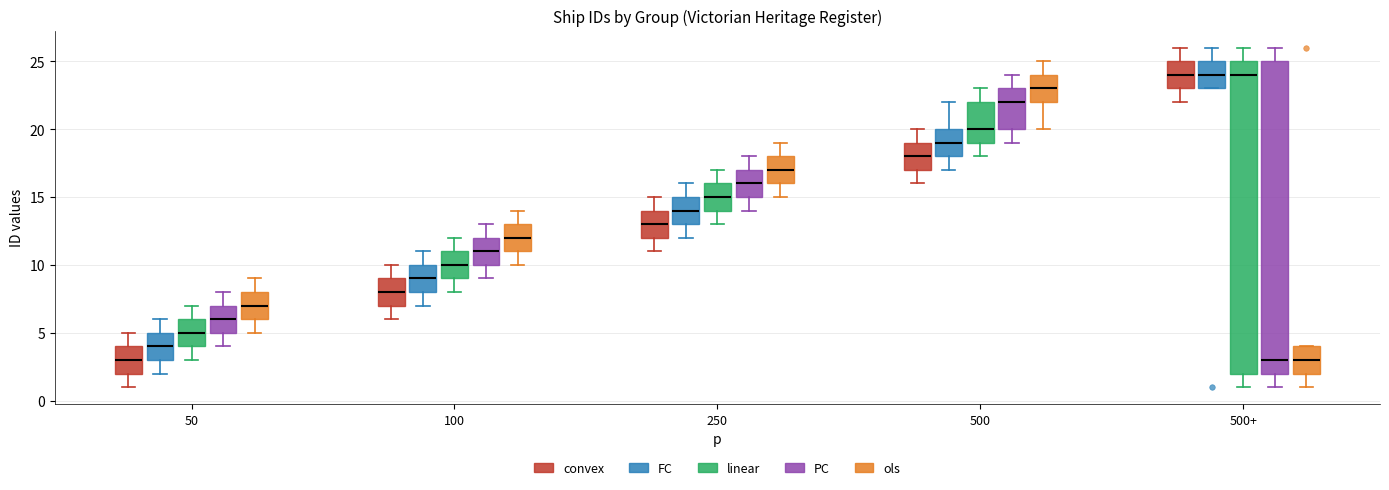

Reading left to right, transcribe this box plot: for each box, give where its median line is, the range the box spans, and where its two whiskers end, as read against the y-axis. The values are not printed on the chart, so give them approximately, as read against the axis.

50 (convex): median 3, box 2 to 4, whiskers 1 to 5
50 (FC): median 4, box 3 to 5, whiskers 2 to 6
50 (linear): median 5, box 4 to 6, whiskers 3 to 7
50 (PC): median 6, box 5 to 7, whiskers 4 to 8
50 (ols): median 7, box 6 to 8, whiskers 5 to 9
100 (convex): median 8, box 7 to 9, whiskers 6 to 10
100 (FC): median 9, box 8 to 10, whiskers 7 to 11
100 (linear): median 10, box 9 to 11, whiskers 8 to 12
100 (PC): median 11, box 10 to 12, whiskers 9 to 13
100 (ols): median 12, box 11 to 13, whiskers 10 to 14
250 (convex): median 13, box 12 to 14, whiskers 11 to 15
250 (FC): median 14, box 13 to 15, whiskers 12 to 16
250 (linear): median 15, box 14 to 16, whiskers 13 to 17
250 (PC): median 16, box 15 to 17, whiskers 14 to 18
250 (ols): median 17, box 16 to 18, whiskers 15 to 19
500 (convex): median 18, box 17 to 19, whiskers 16 to 20
500 (FC): median 19, box 18 to 20, whiskers 17 to 22
500 (linear): median 20, box 19 to 22, whiskers 18 to 23
500 (PC): median 22, box 20 to 23, whiskers 19 to 24
500 (ols): median 23, box 22 to 24, whiskers 20 to 25
500+ (convex): median 24, box 23 to 25, whiskers 22 to 26
500+ (FC): median 24, box 23 to 25, whiskers 23 to 26
500+ (linear): median 24, box 2 to 25, whiskers 1 to 26
500+ (PC): median 3, box 2 to 25, whiskers 1 to 26
500+ (ols): median 3, box 2 to 4, whiskers 1 to 4